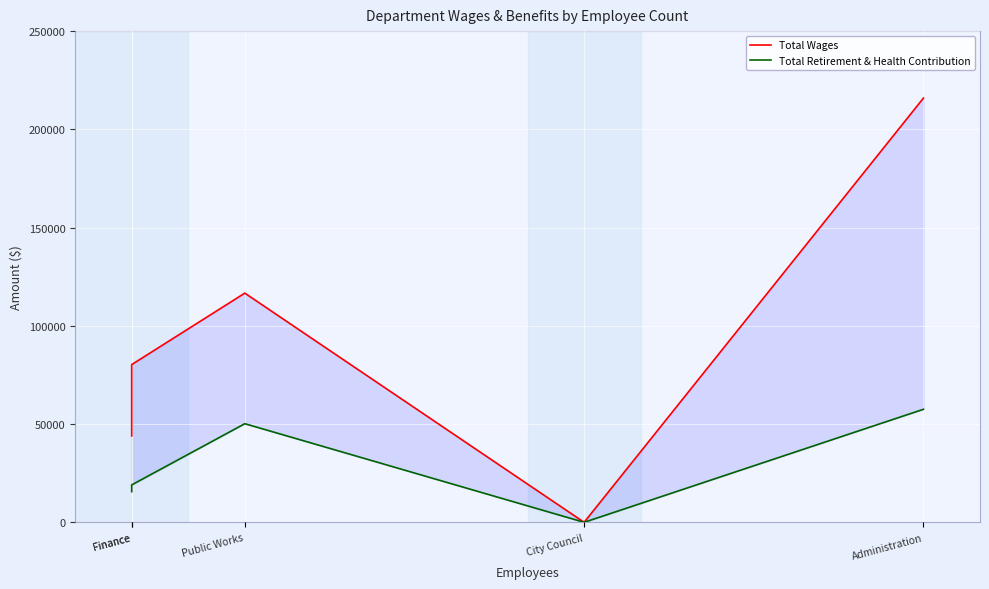

True or false: Total Wages and Total Retirement & Health Contribution cross at least once.

False